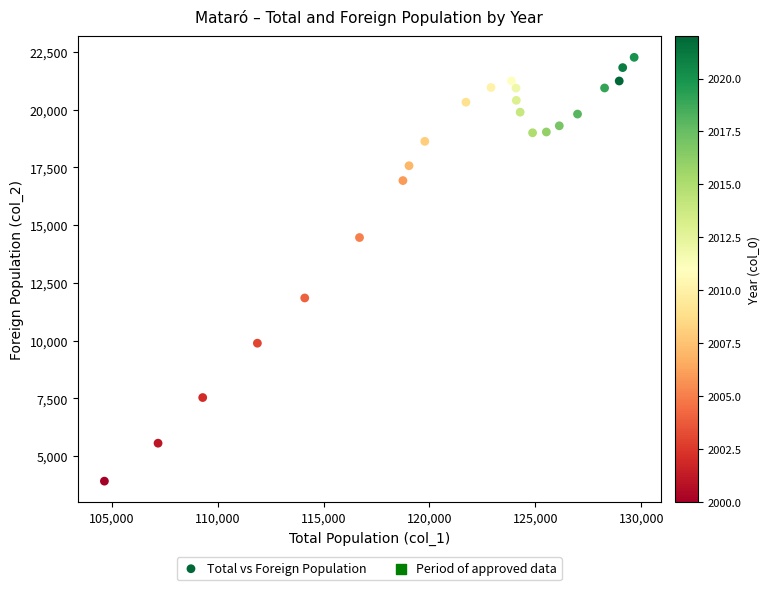

What is the range of X values (max minus min)?

25002